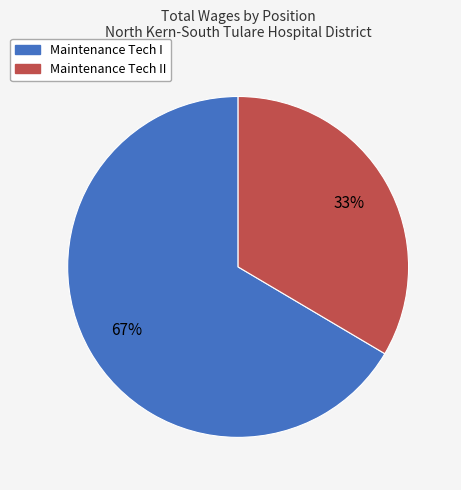

To the nearest percent, what is the combined percentage of Maintenance Tech II and Maintenance Tech I?

100%